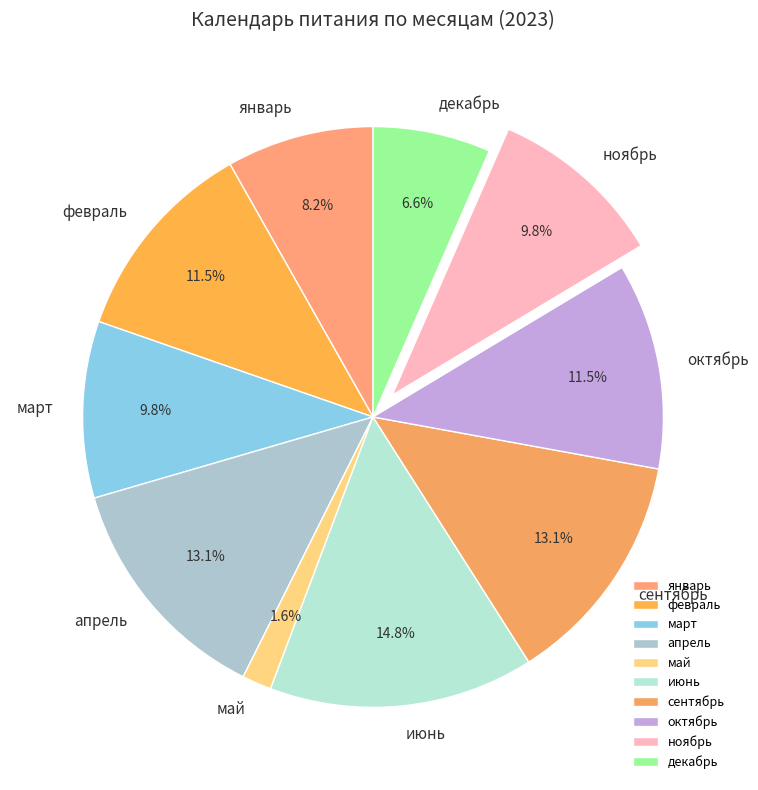

Is июнь the majority of the pie?

No